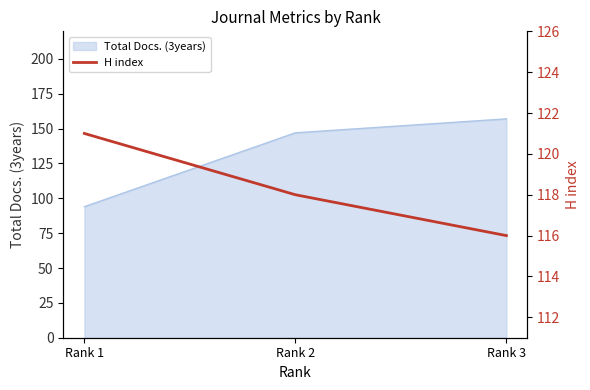

Is it true that the value at Rank 3 is 206?

False